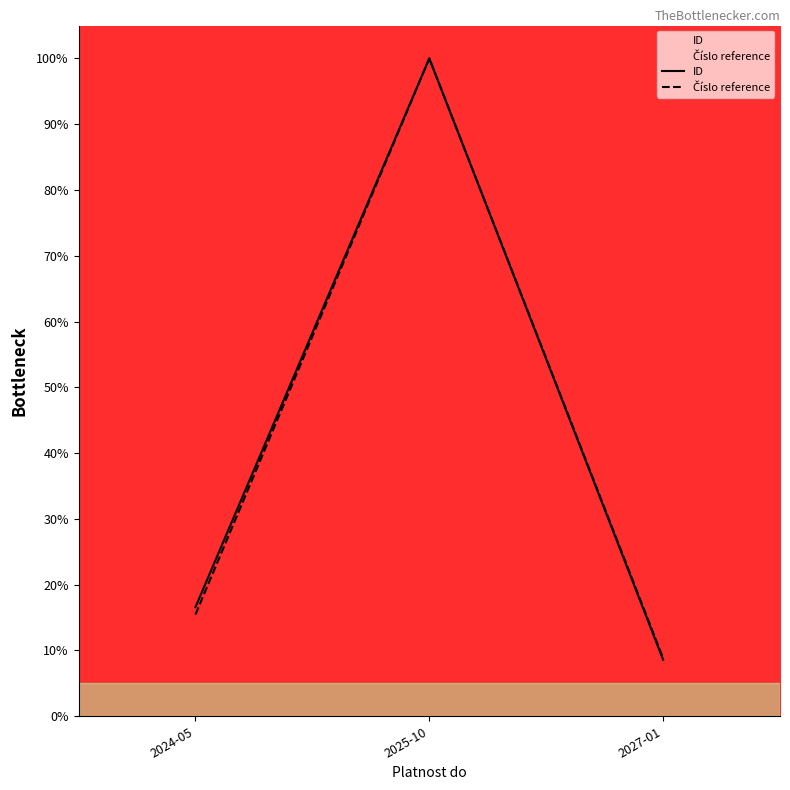

The value of ID at 2027-01 is 3.9. True or false?

False